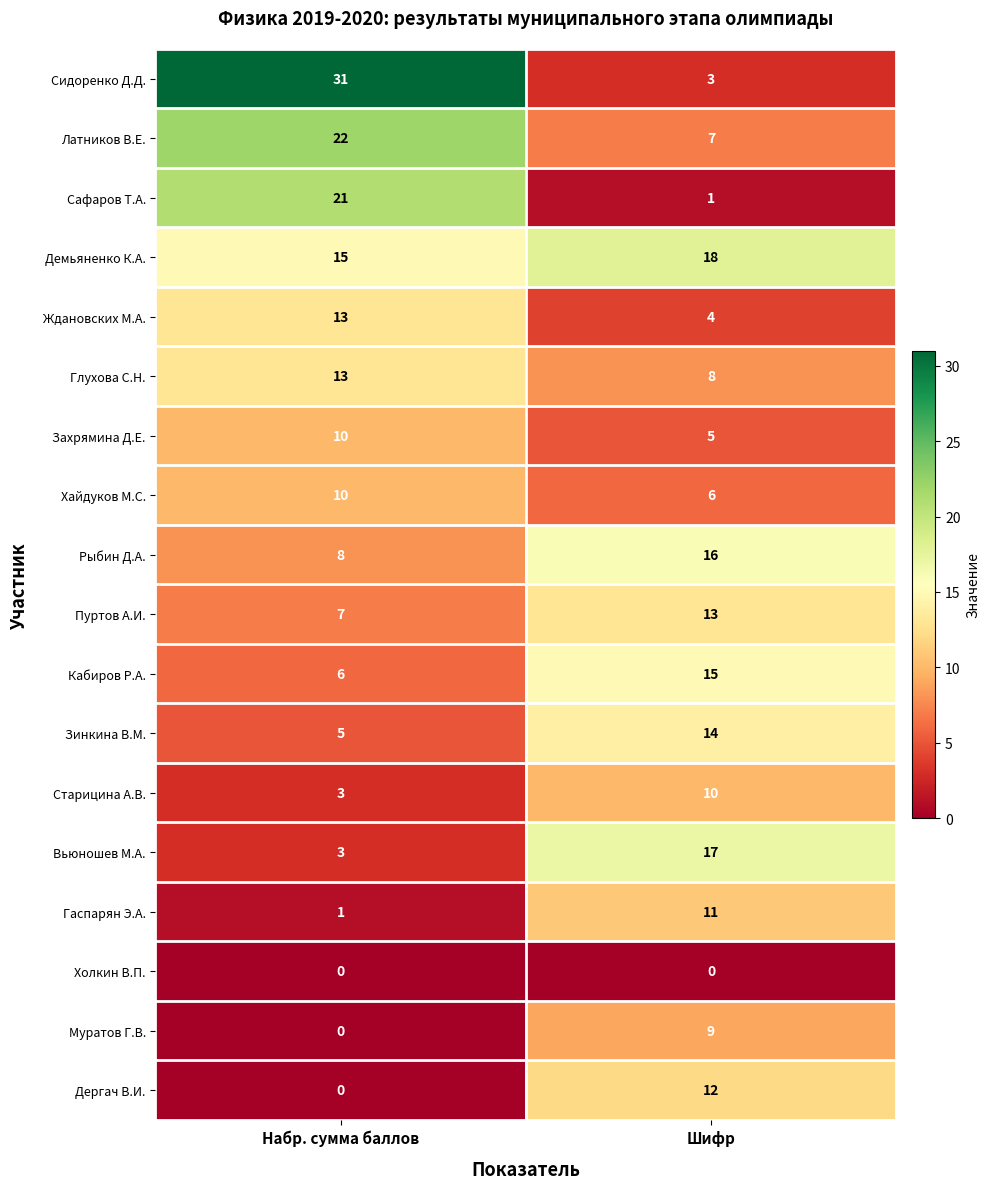

At which category is the sum across all series the highest?

Шифр